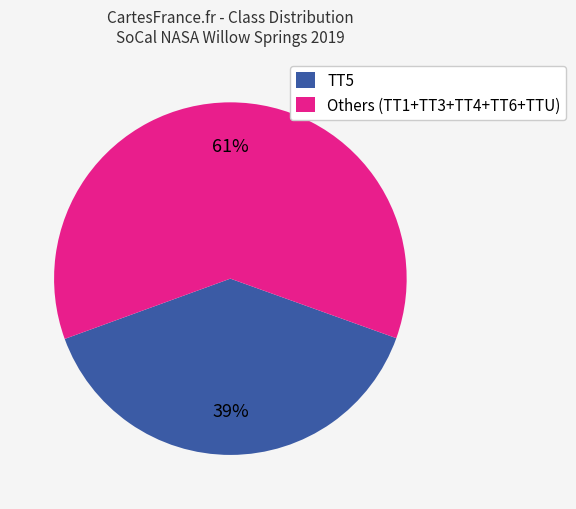

Is there a majority slice in this chart?

Yes